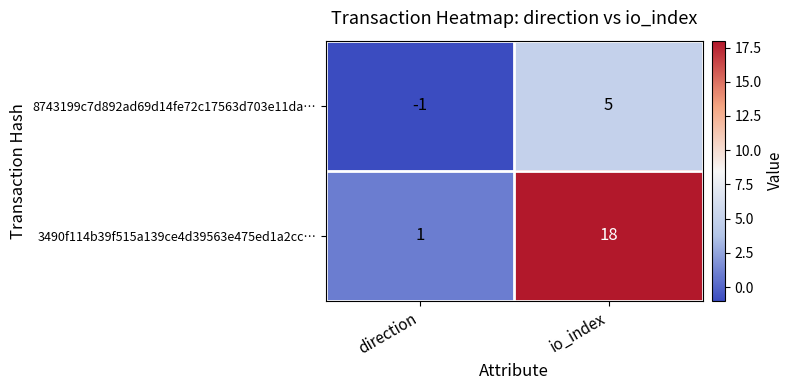

What is the sum of the 3490f114b39f515a139ce4d39563e475ed1a2cc… values at direction and io_index?

19